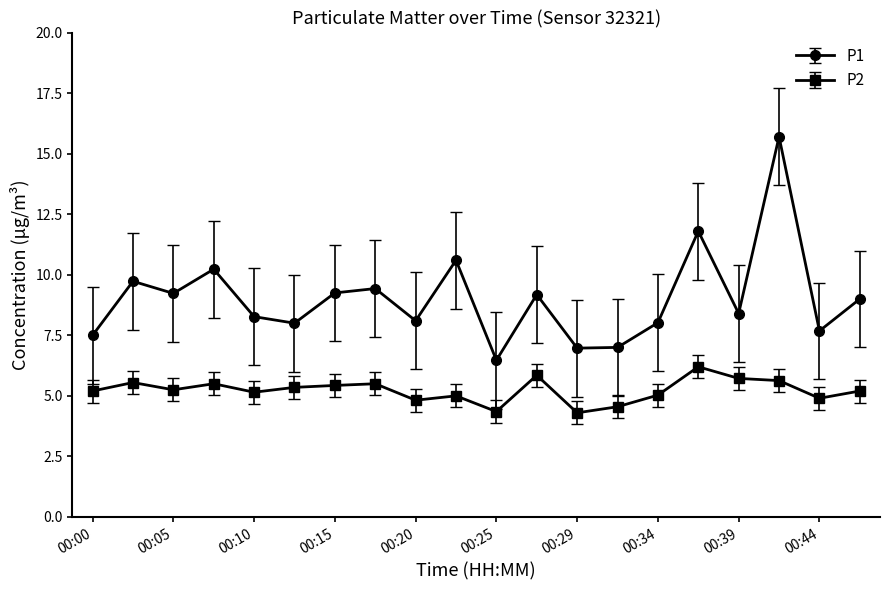

Which series has the widest spread of values?

P1